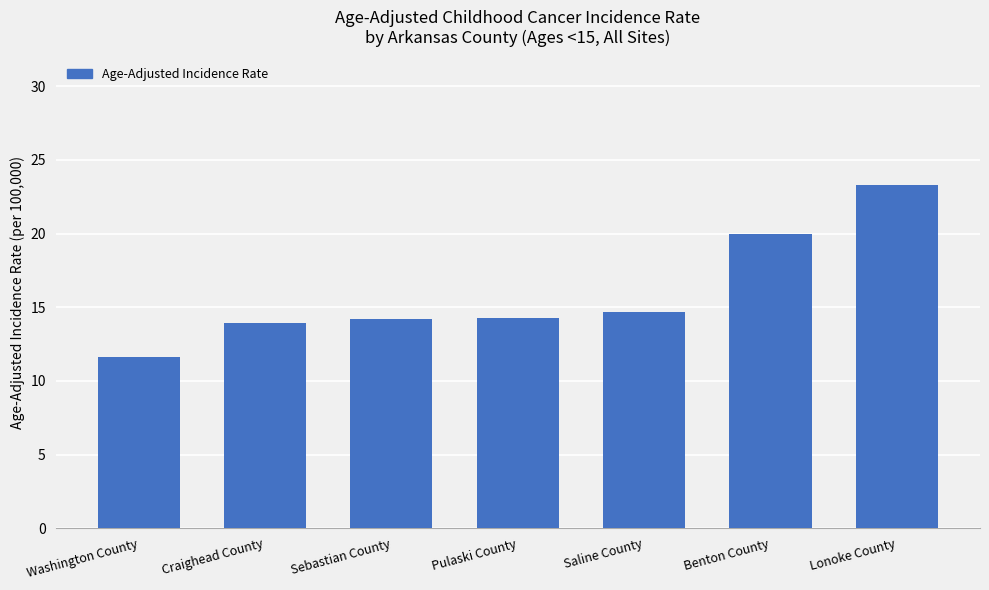

True or false: the data shows 27.0 at Benton County.

False